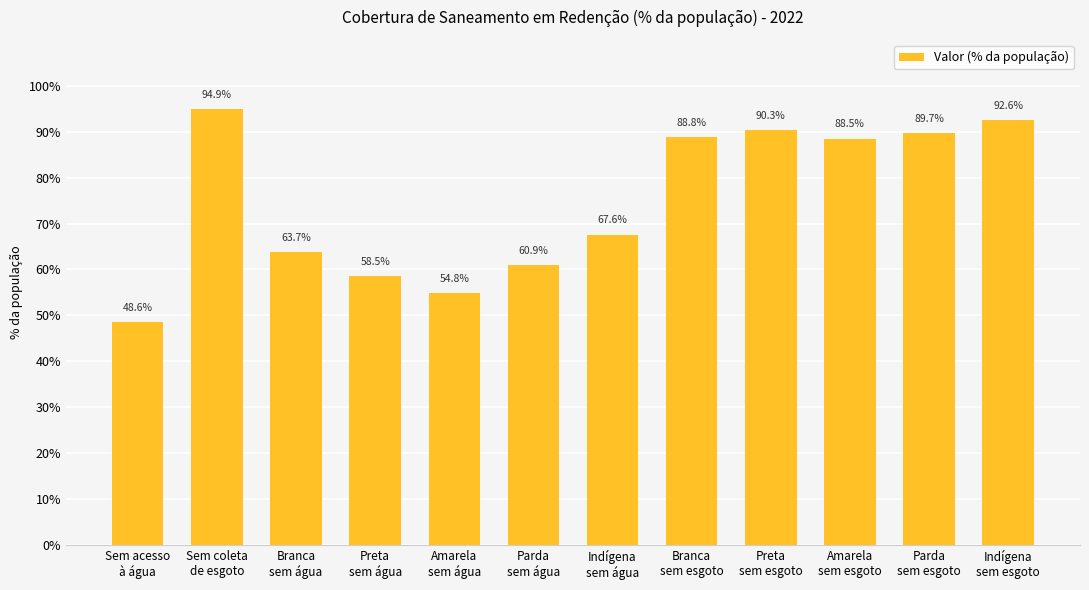

How many values are between 0 and 1?

12